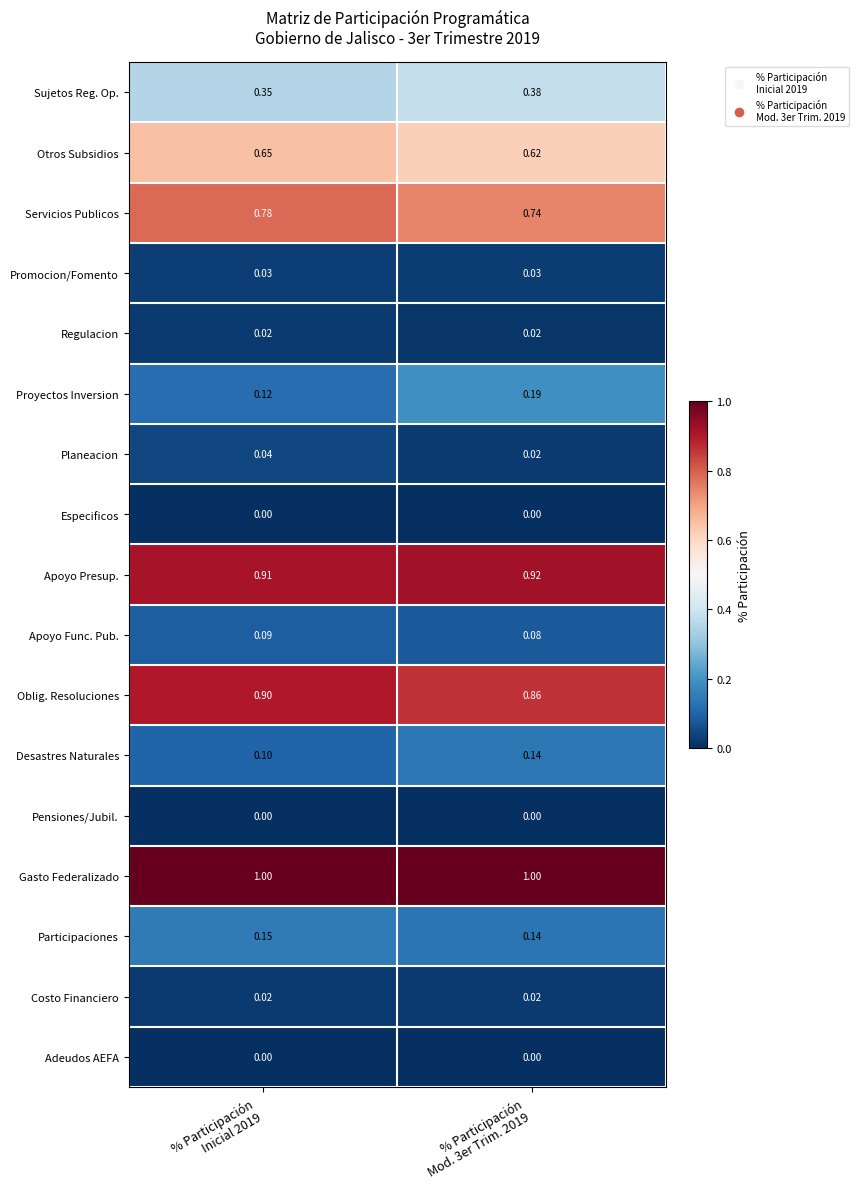

Which series has the largest range (max minus min)?

Proyectos Inversion